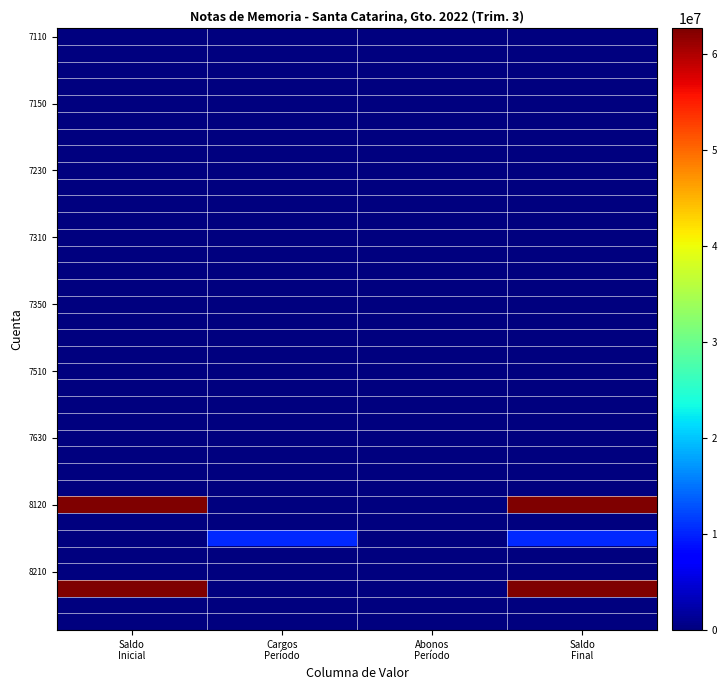

What is the maximum value shown in the chart?

62676156.2